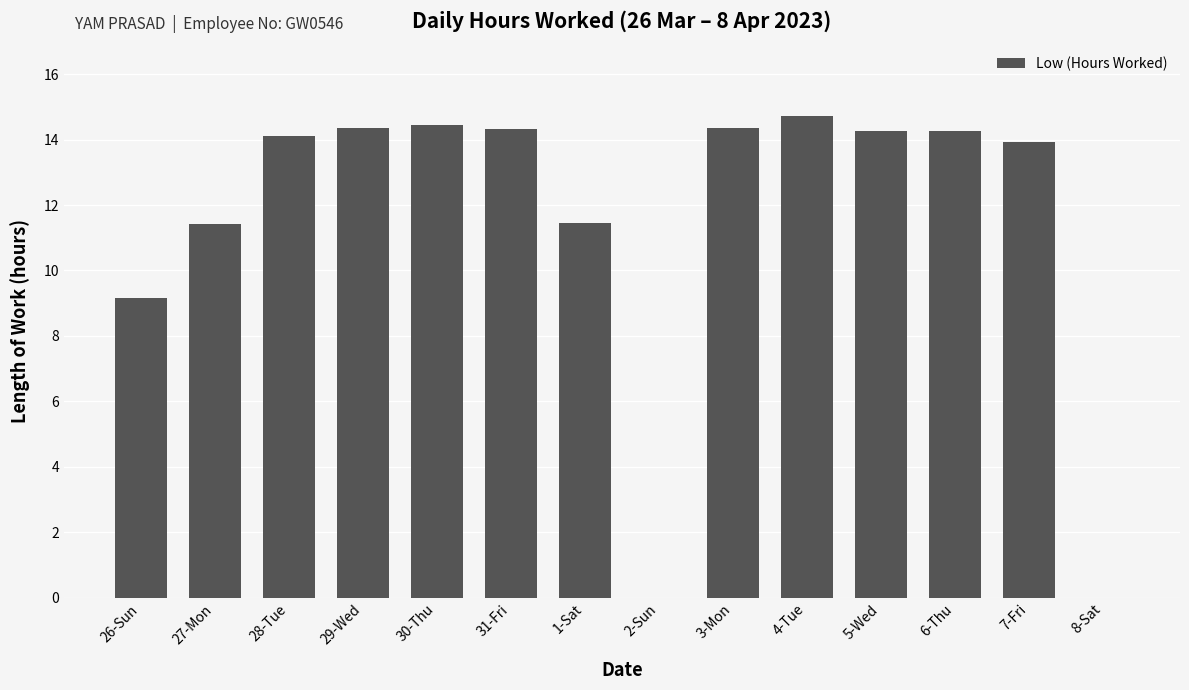

What is the maximum value shown in the chart?

14.7